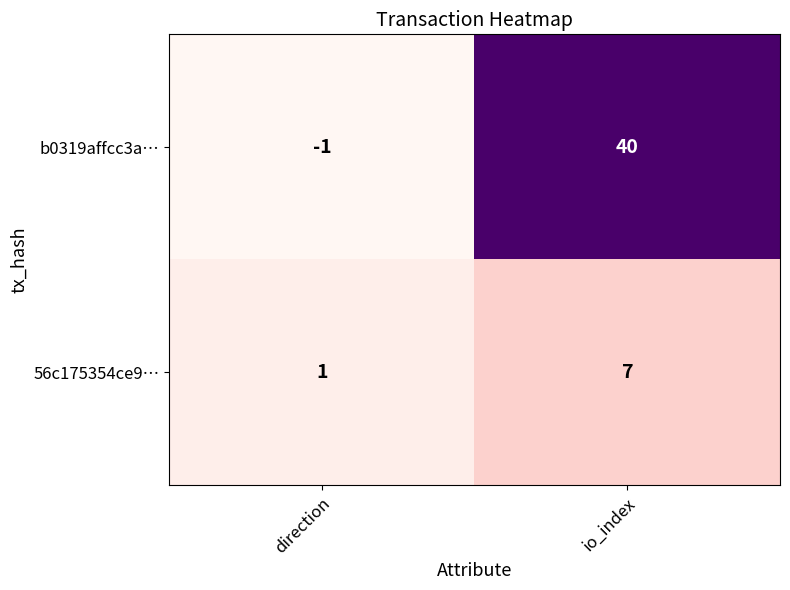

Reading left to right, transcribe all the data shown in this chart.

b0319affcc3a…: direction=-1	io_index=40
56c175354ce9…: direction=1	io_index=7